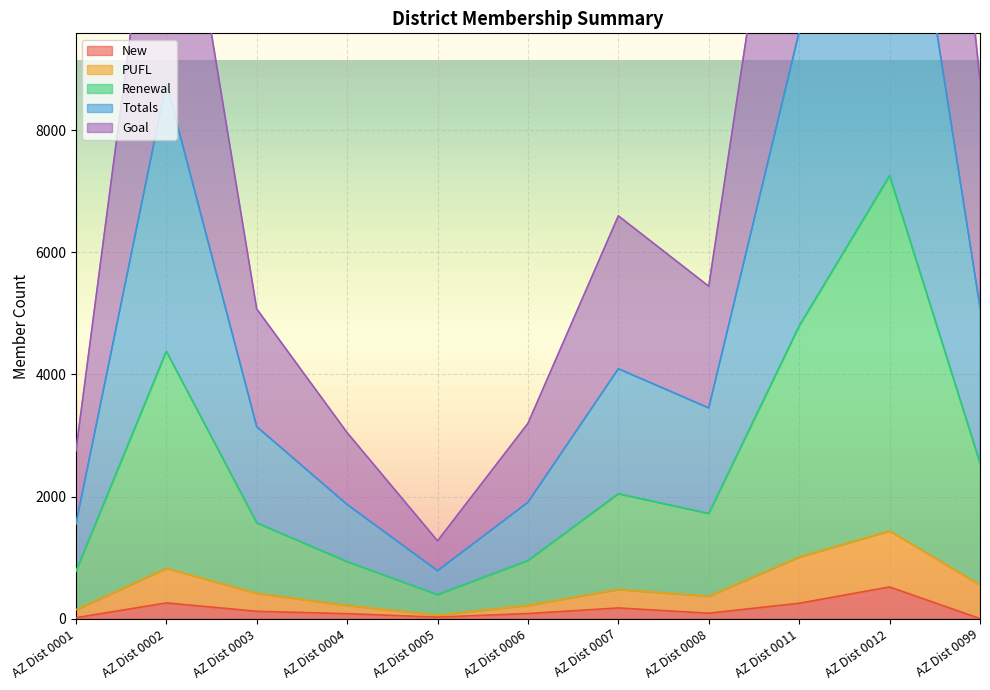

What is the difference between the highest and lowest values at AZ Dist 0007?

6421